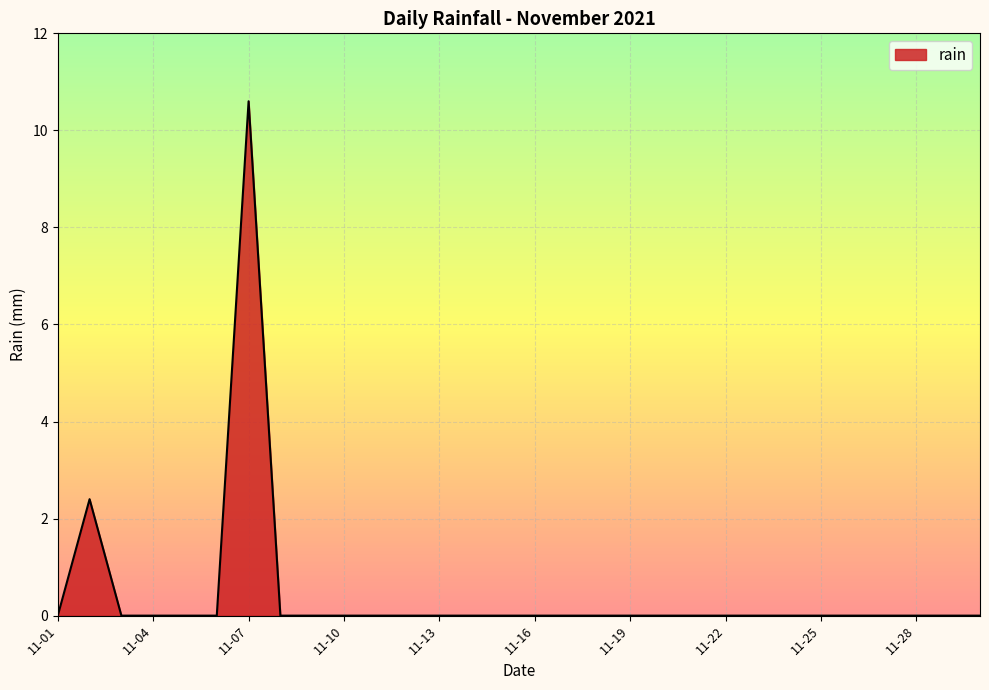

True or false: there are more than 1 points higher than both neighbors.

True